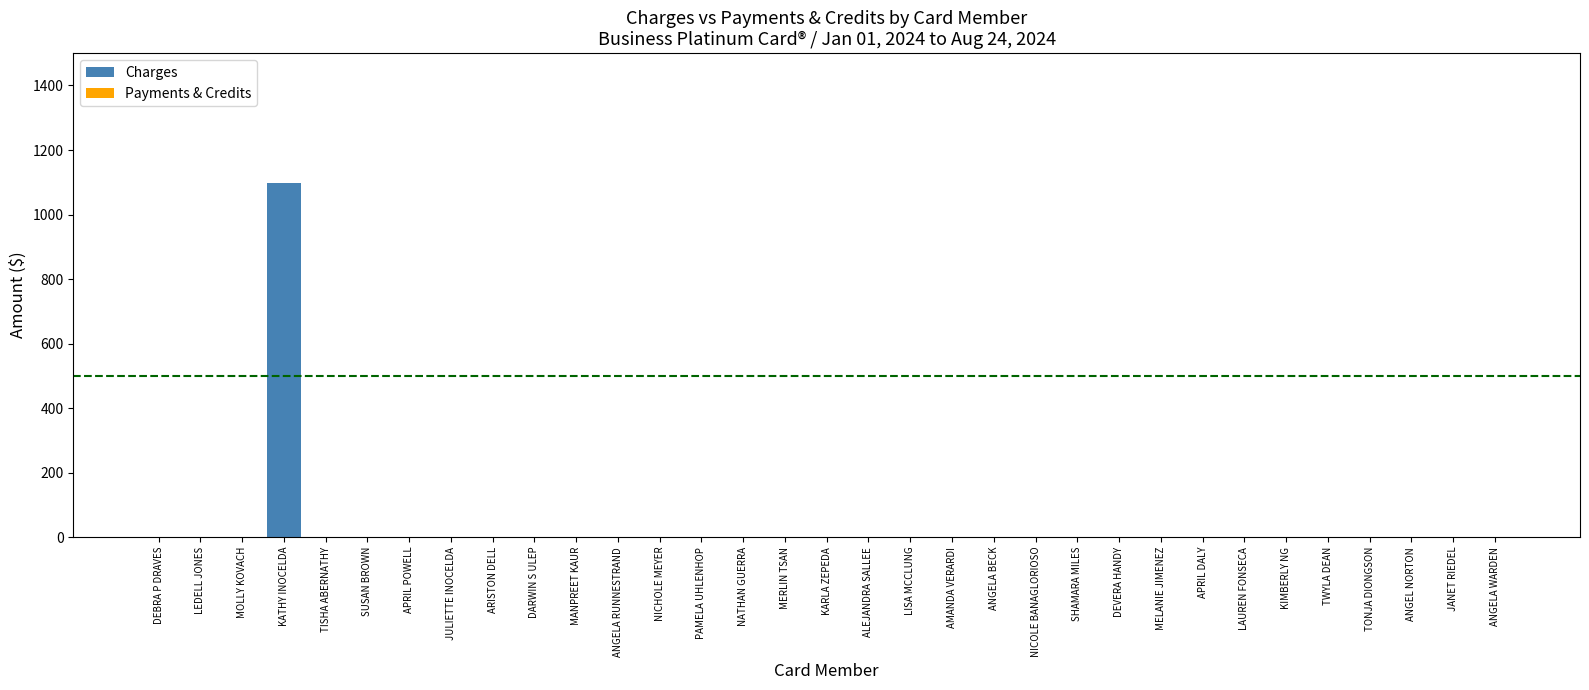

What is the sum of all values?

1096.4